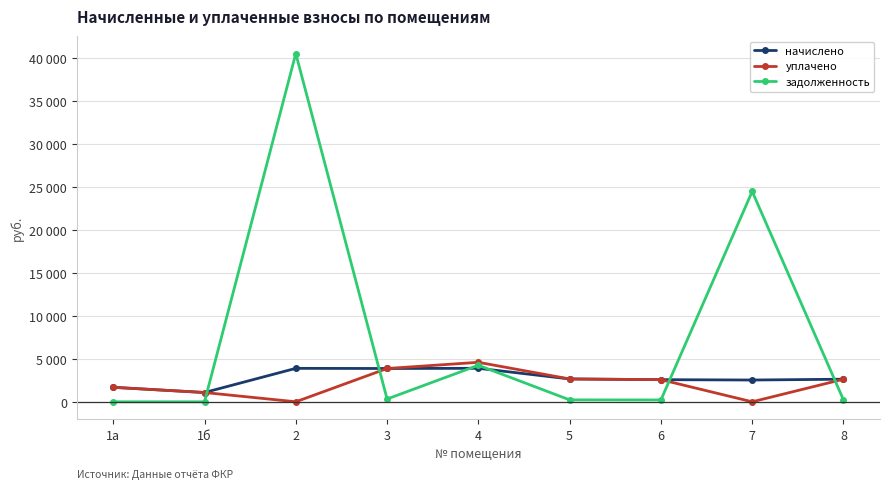

Is this an area chart (filled region under the line)?

No